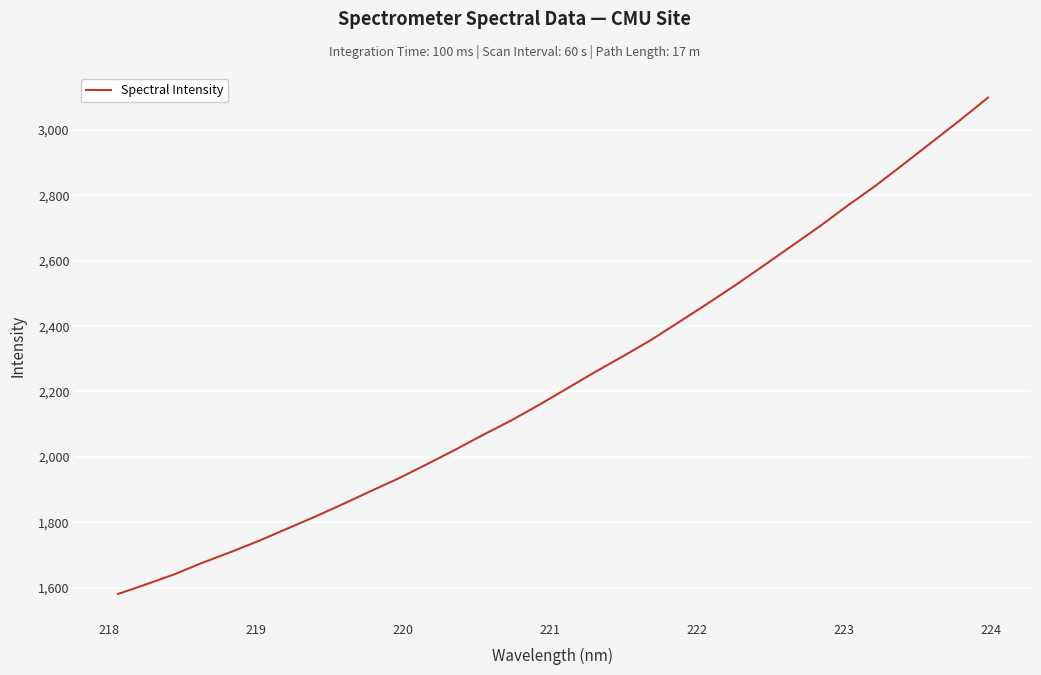

What is the minimum value shown in the chart?

1580.7